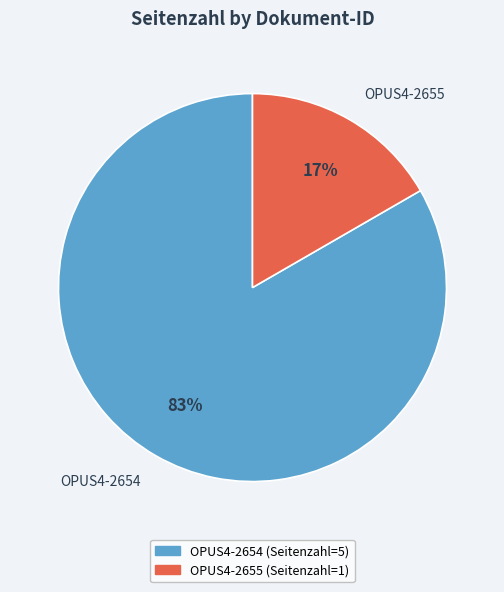

Between OPUS4-2655 and OPUS4-2654, which is larger?

OPUS4-2654